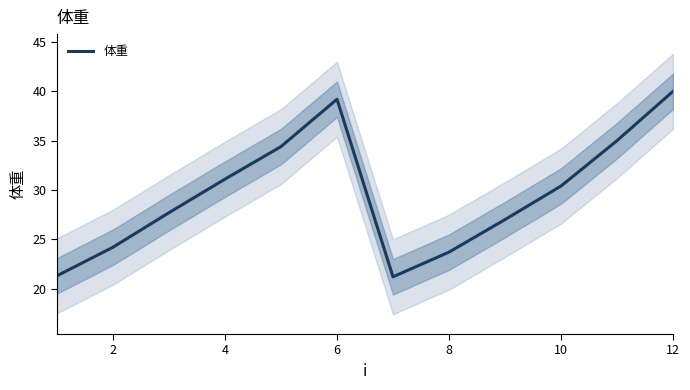

At which label does 体重 first exceed 30?

4